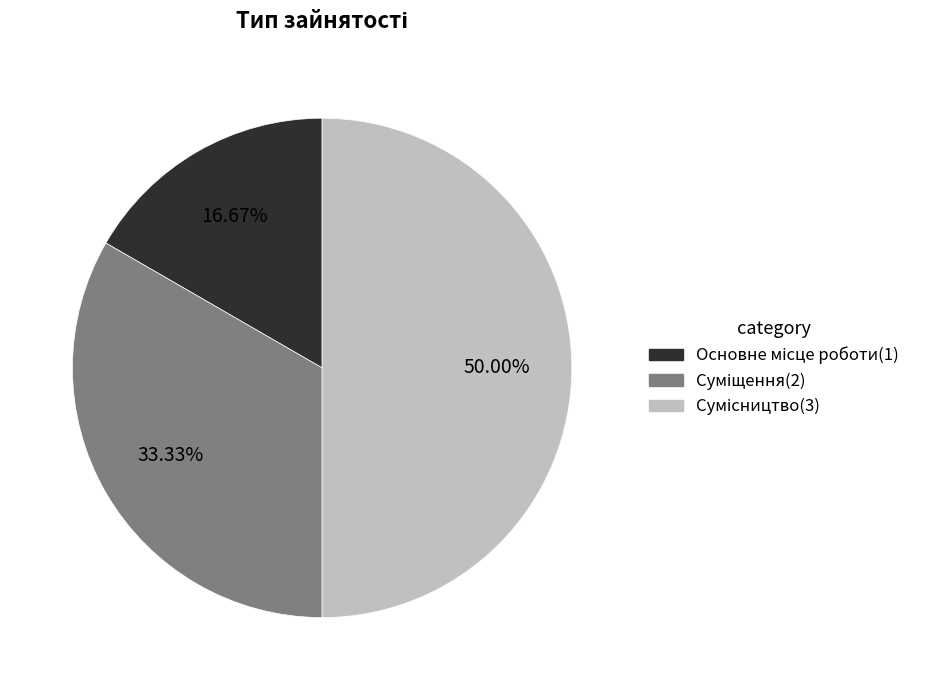

Which slice is the largest?

Сумісництво